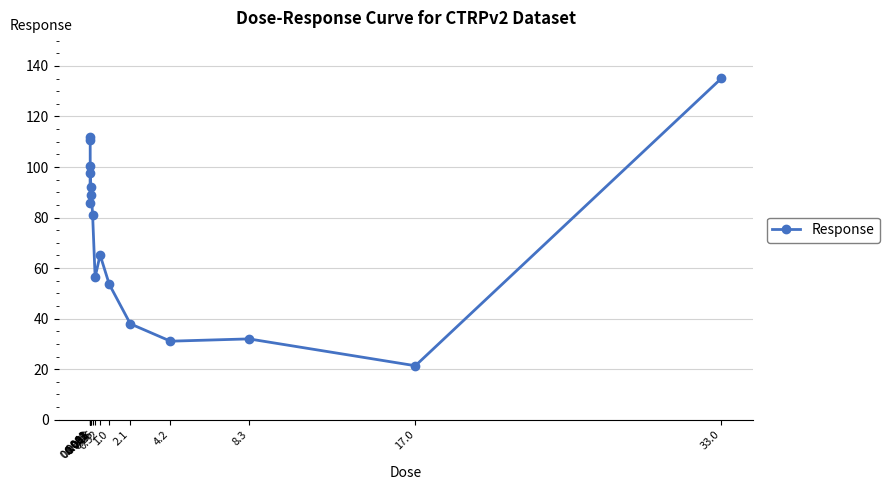

What is the sum of the values at 33.0 and 0.26?

191.5